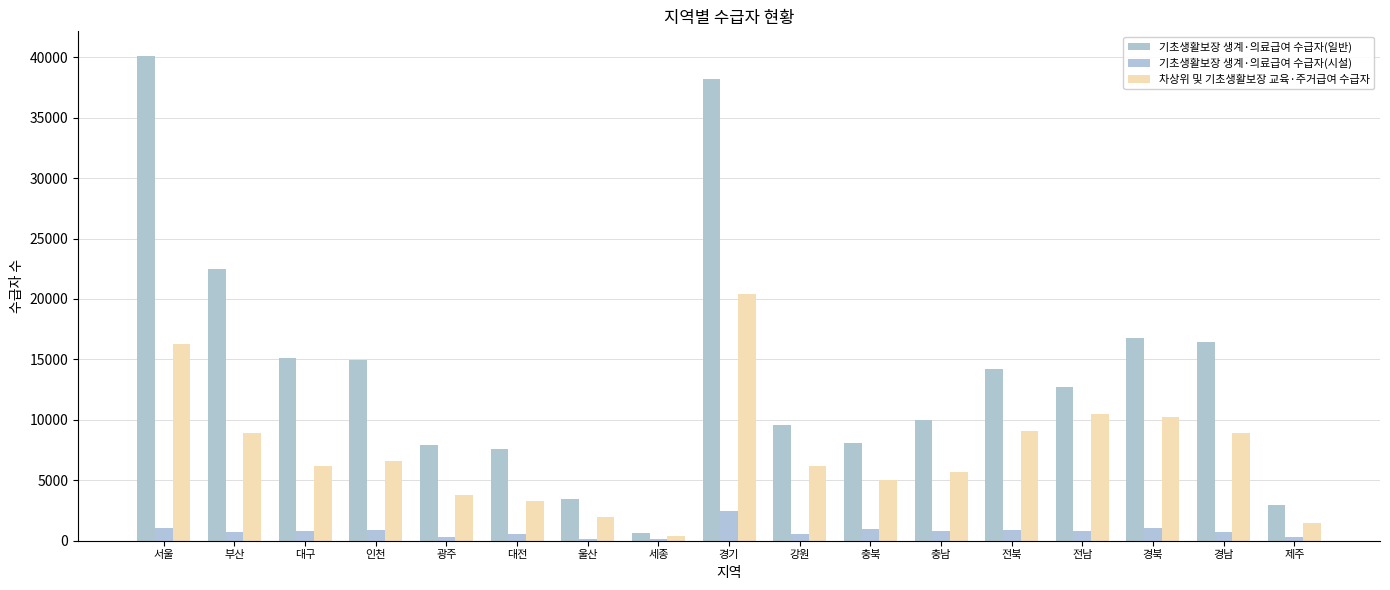

What is the sum of the 기초생활보장 생계·의료급여 수급자(시설) values at 전북 and 인천?

1740